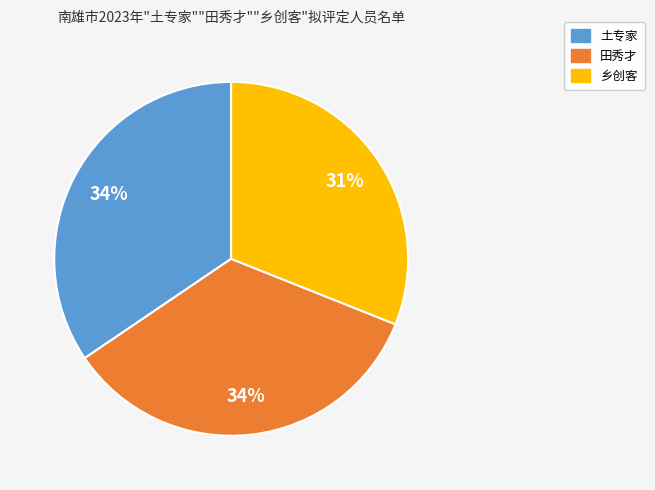

Which slice is the smallest?

乡创客